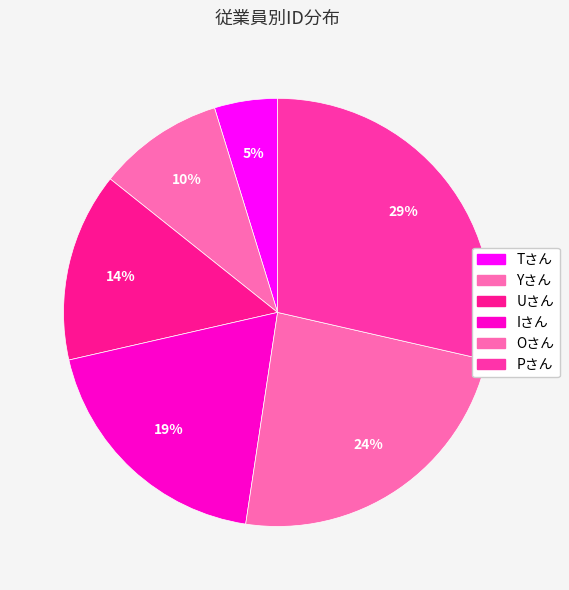

Do Uさん and Yさん together represent more than half of the pie?

No